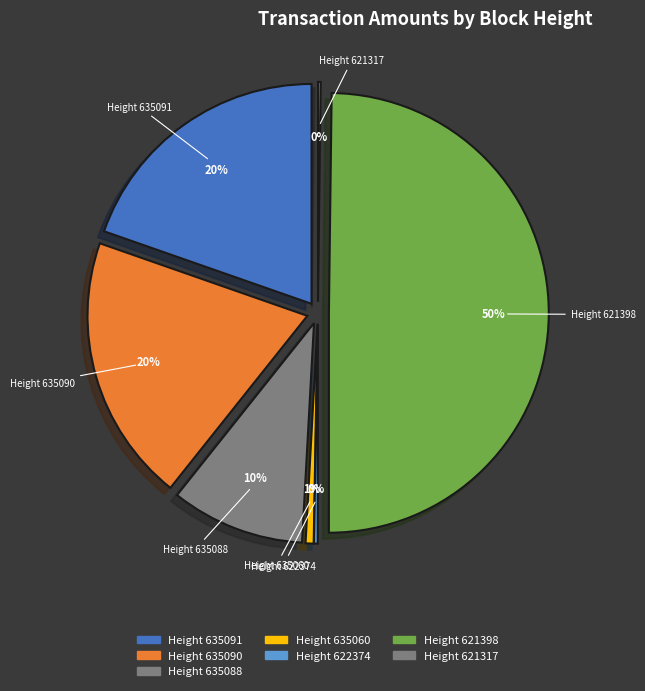

The 635091 slice represents 20% of the pie. True or false?

True